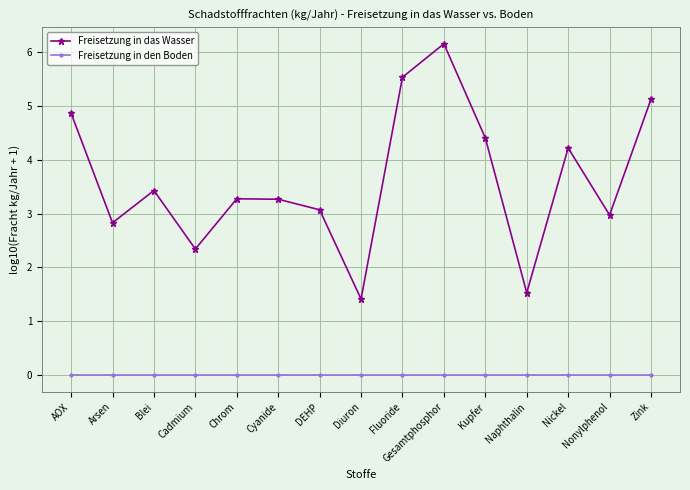

Does the chart display data point markers on the line(s)?

Yes